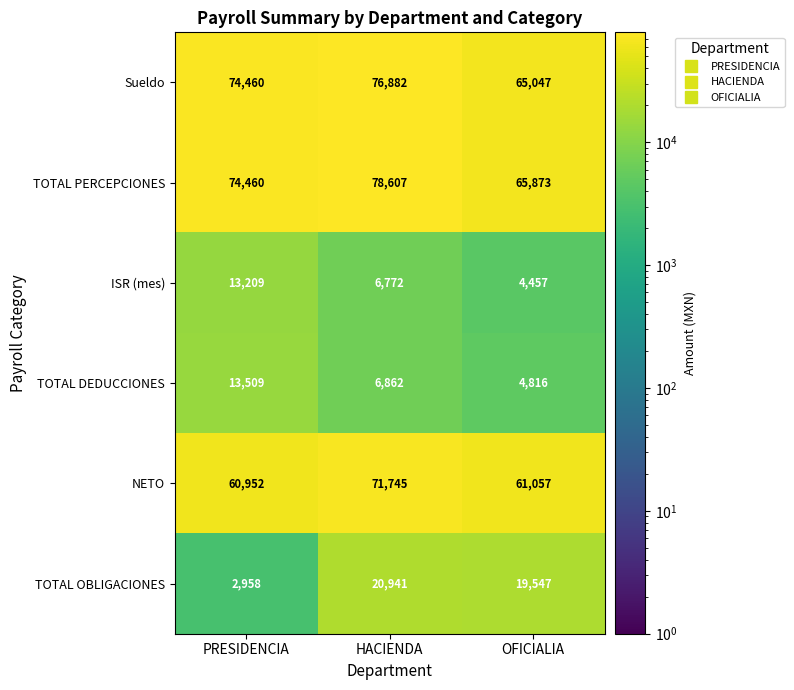

How many distinct data groups are displayed?

6